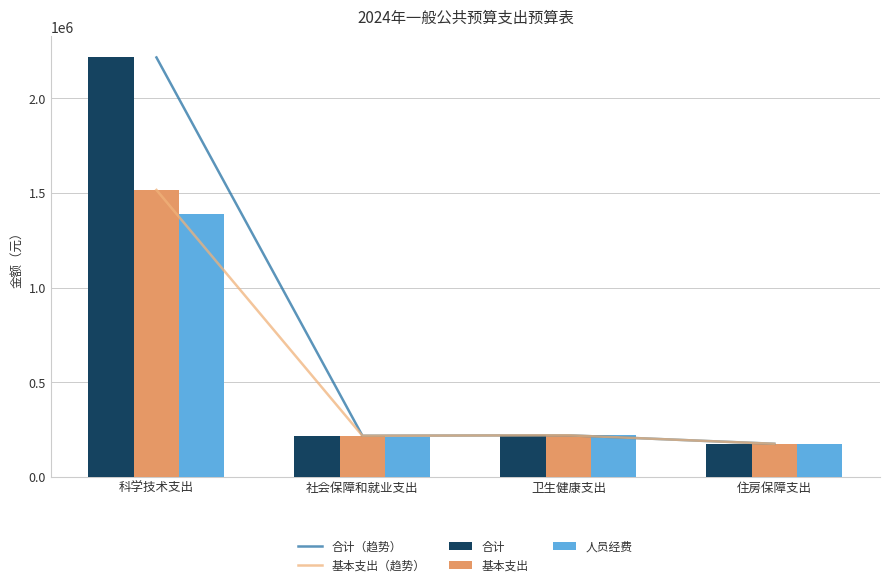

What is the maximum value for 合计（趋势）?

2216011.5